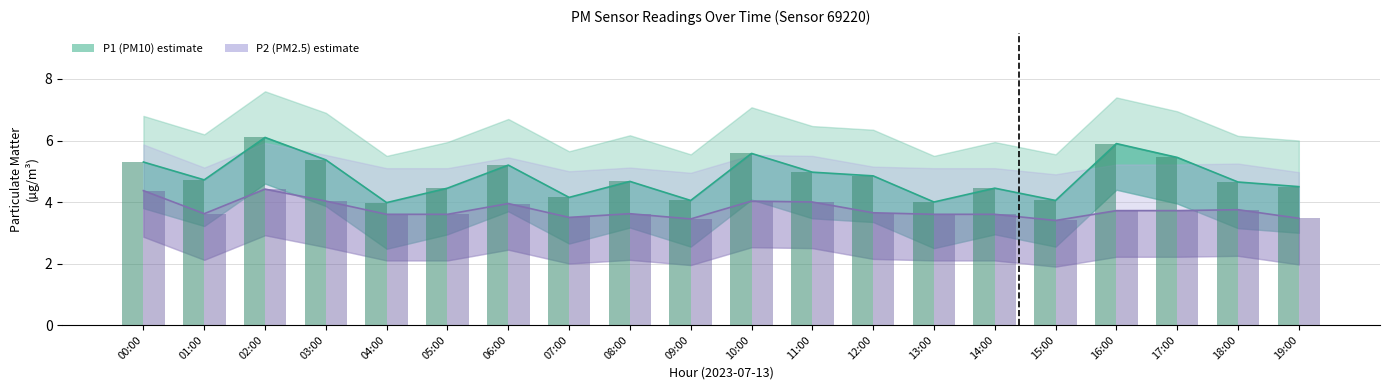

Reading left to right, what are all the values shown in this chart?

P1 (PM10): 00:00=5.3	01:00=4.7	02:00=6.1	03:00=5.4	04:00=4.0	05:00=4.5	06:00=5.2	07:00=4.2	08:00=4.7	09:00=4.0	10:00=5.6	11:00=5.0	12:00=4.8	13:00=4.0	14:00=4.5	15:00=4.0	16:00=5.9	17:00=5.5	18:00=4.7	19:00=4.5
P2 (PM2.5): 00:00=4.4	01:00=3.6	02:00=4.4	03:00=4.0	04:00=3.6	05:00=3.6	06:00=4.0	07:00=3.5	08:00=3.6	09:00=3.5	10:00=4.0	11:00=4.0	12:00=3.6	13:00=3.6	14:00=3.6	15:00=3.4	16:00=3.7	17:00=3.7	18:00=3.8	19:00=3.5